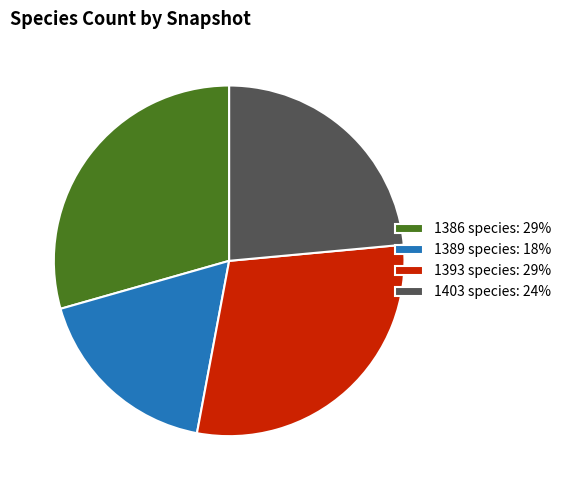

What is the ratio of the value at 1393 species: 29% to the value at 1389 species: 18%?

1.7